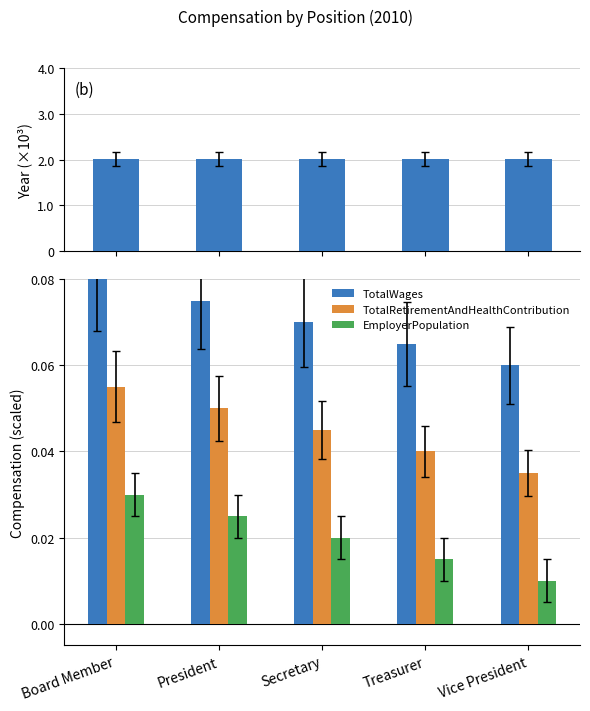

What is the spread (max minus min) of values at Board Member?

2.0